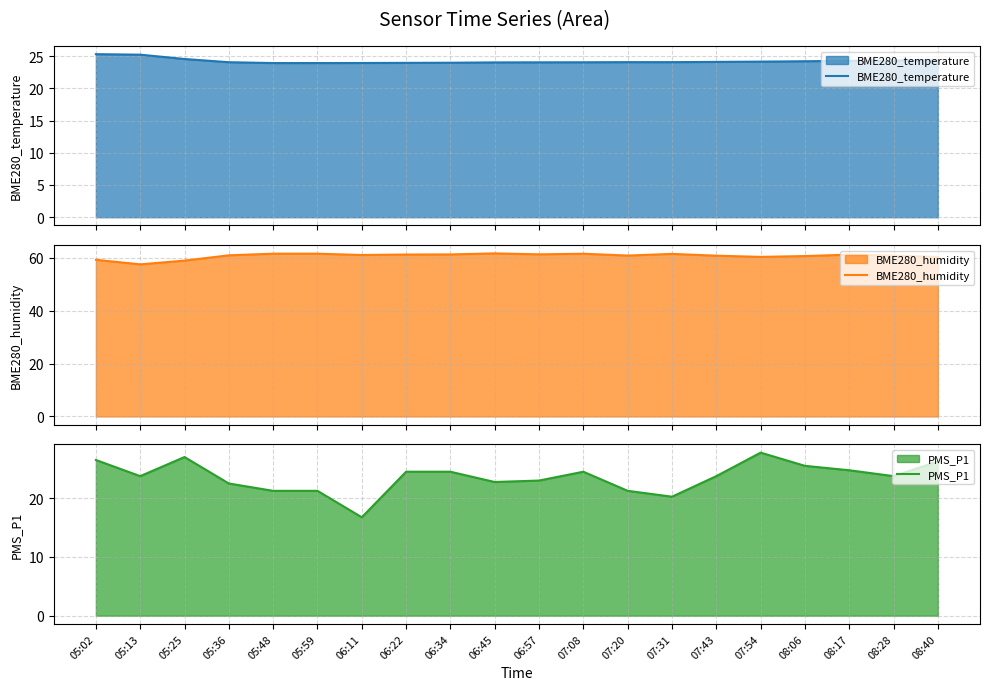

In PMS_P1, how many points are higher than both neighbors (excluding endpoints)?

3